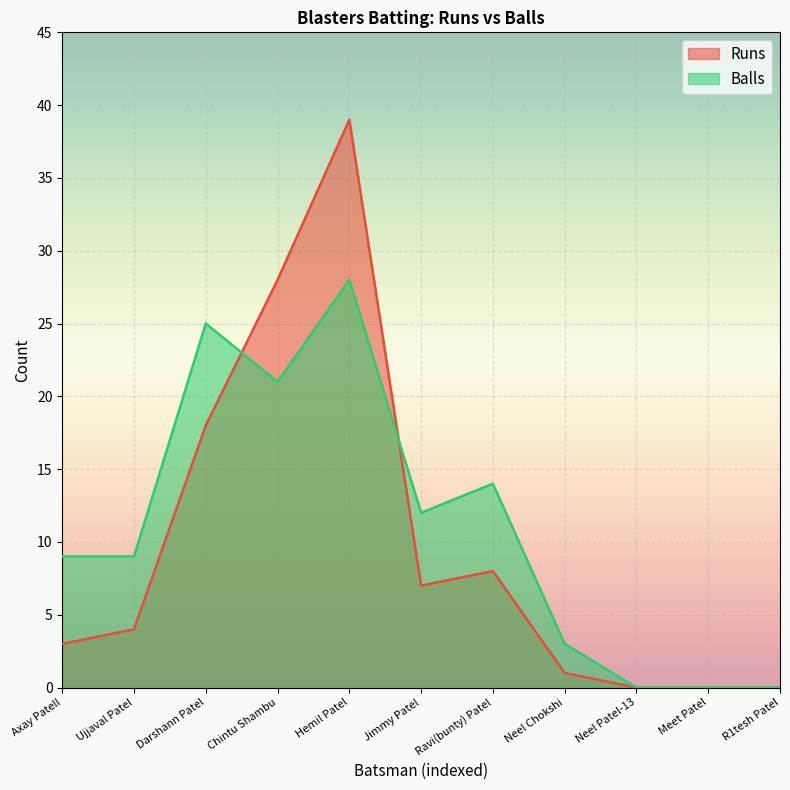

At which category does the chart reach its peak across all series?

Hemil Patel